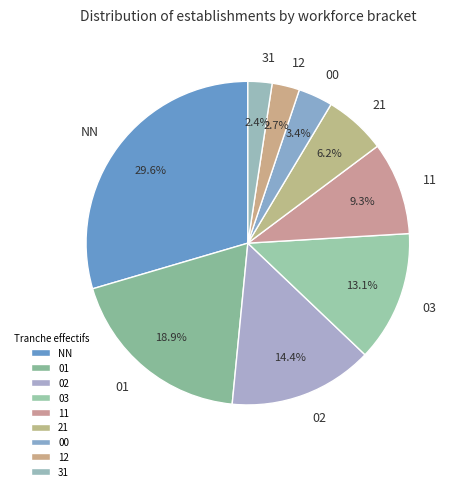

Is there any slice that represents more than half of the pie?

No